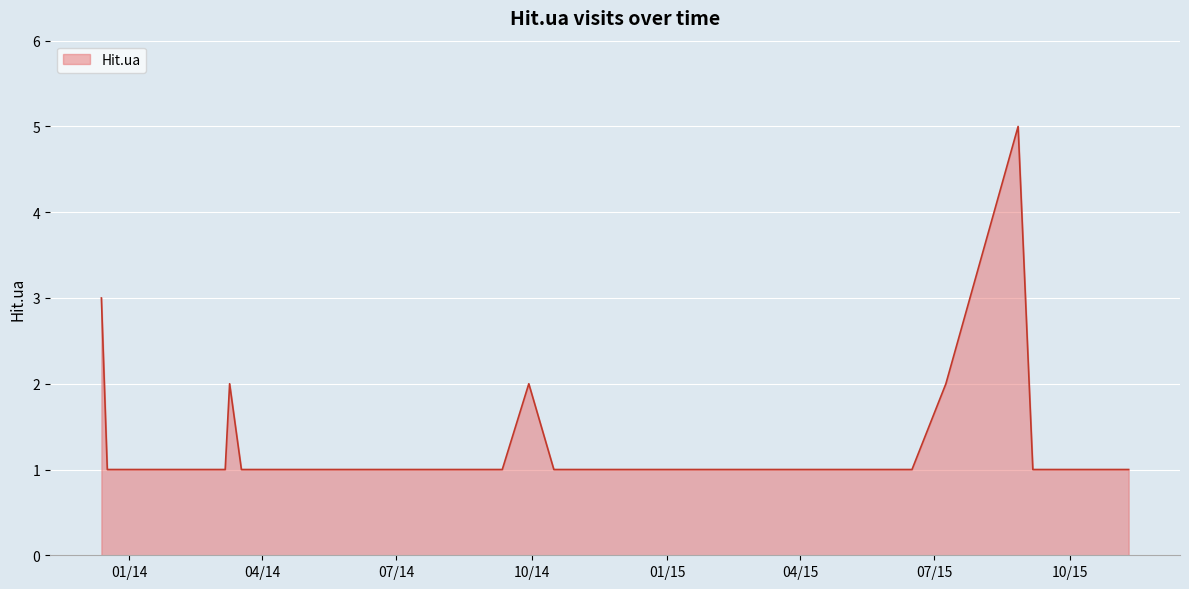

How many lines are shown in the chart?

1